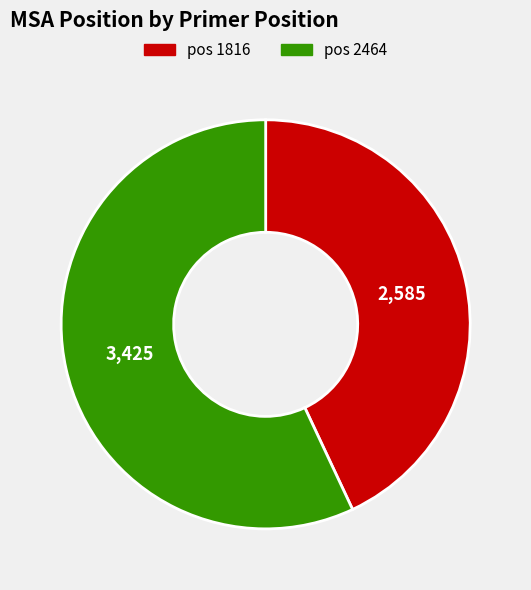

Count the number of slices in the pie.

2